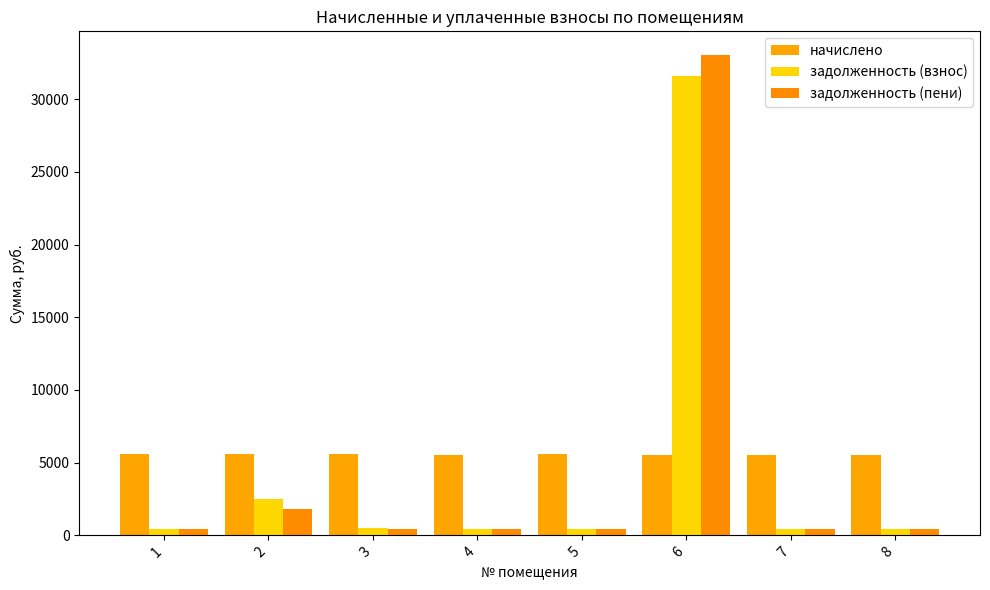

The value of задолженность (пени) at 1 is 467.9. True or false?

True